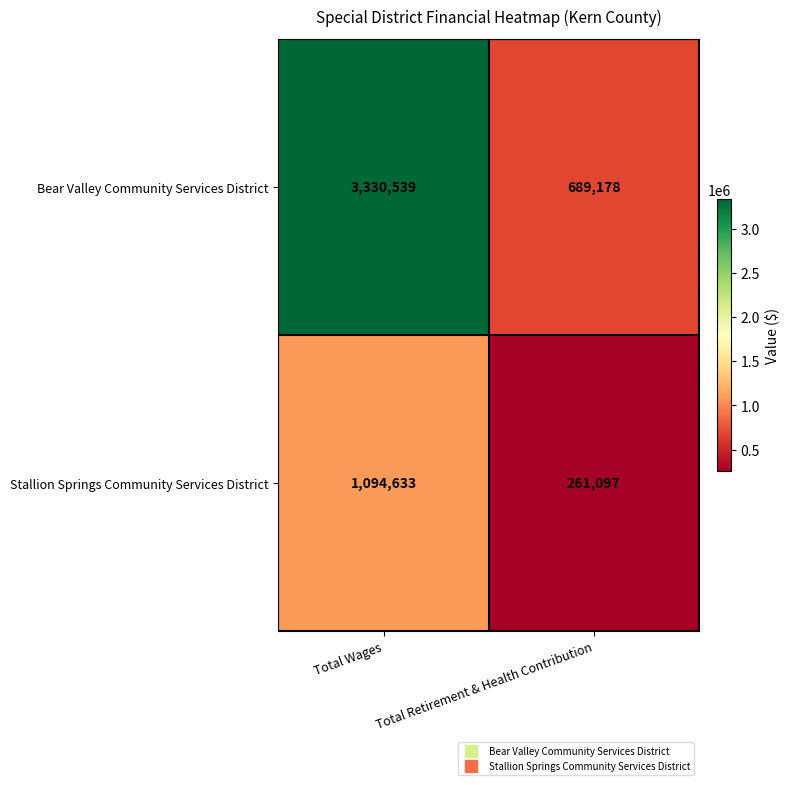

Which category has the lowest value across all series?

Total Retirement & Health Contribution